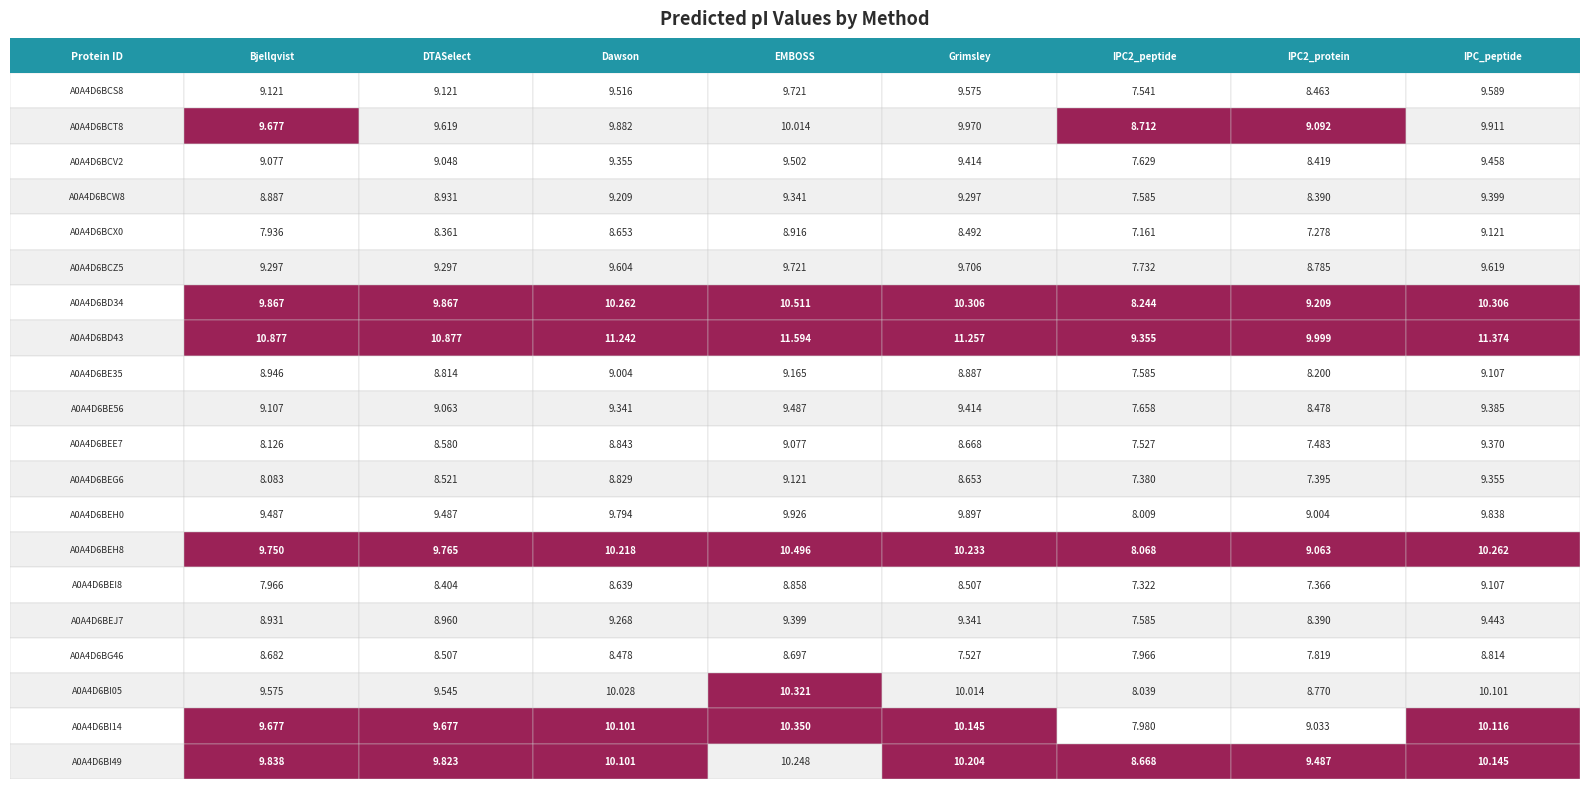

How many distinct data groups are displayed?

20